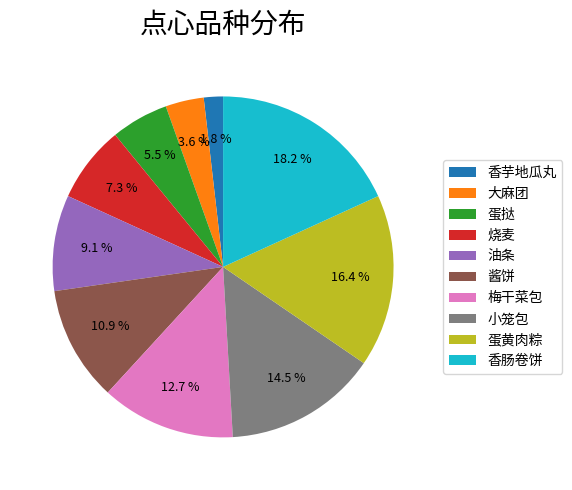

What percentage is NOT represented by 香肠卷饼?

81.8%